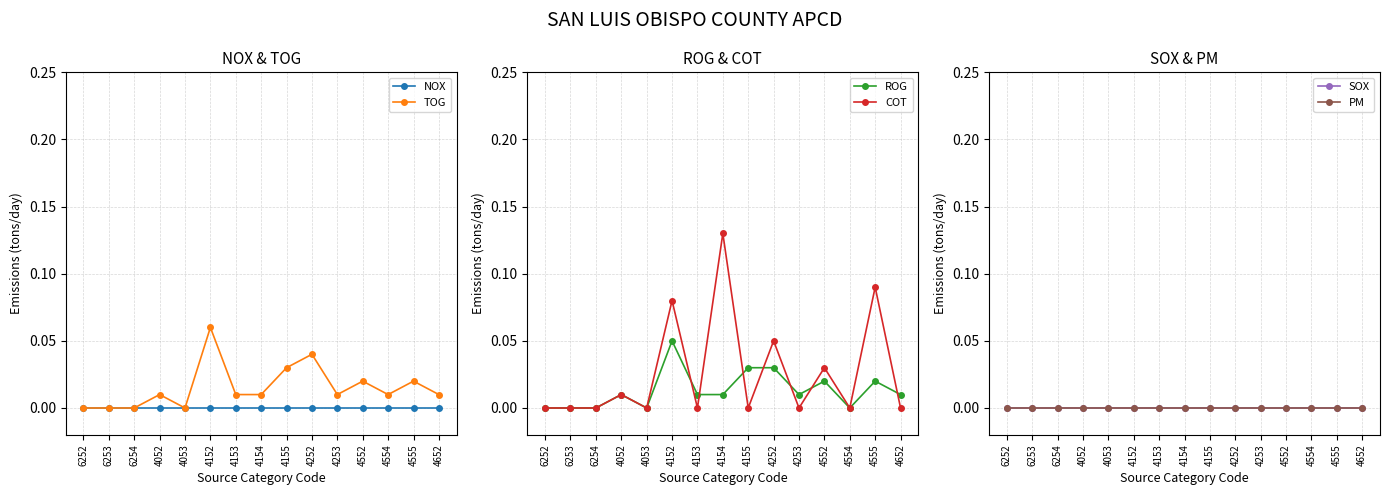

How many values in COT are above zero?

6